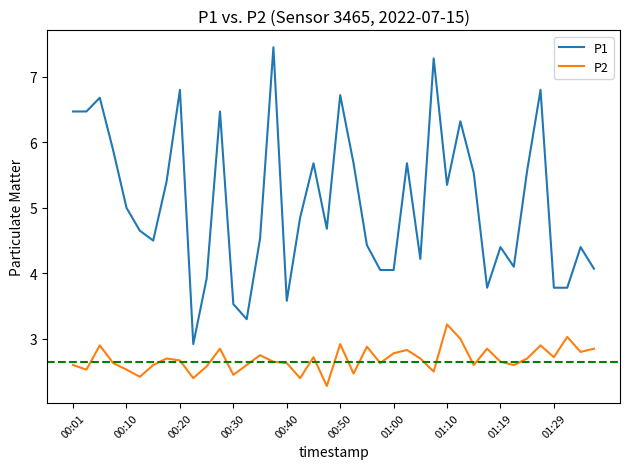

True or false: P2 and P1 intersect in this chart.

False